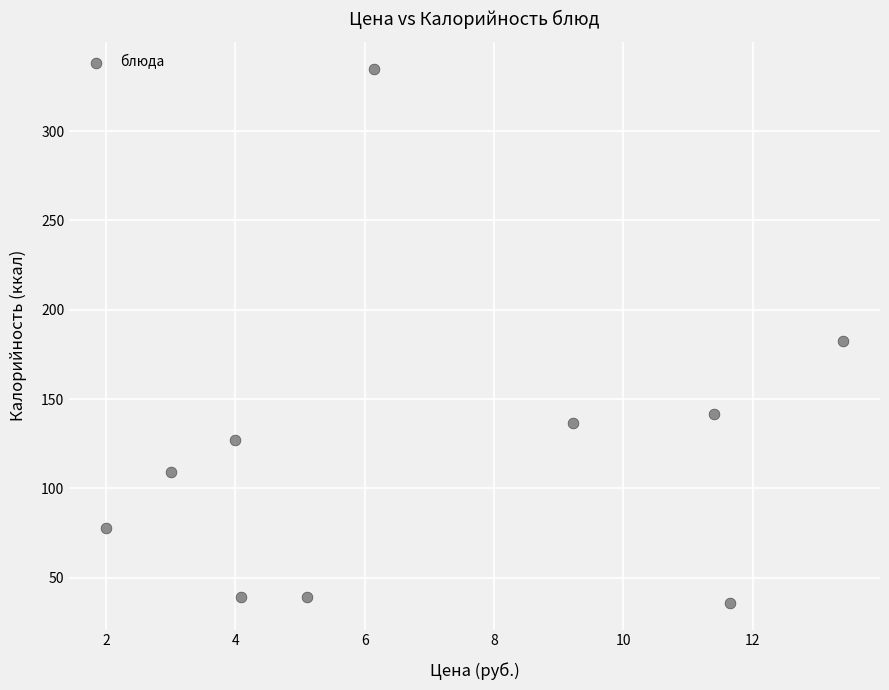

What is the average Y value?

122.4